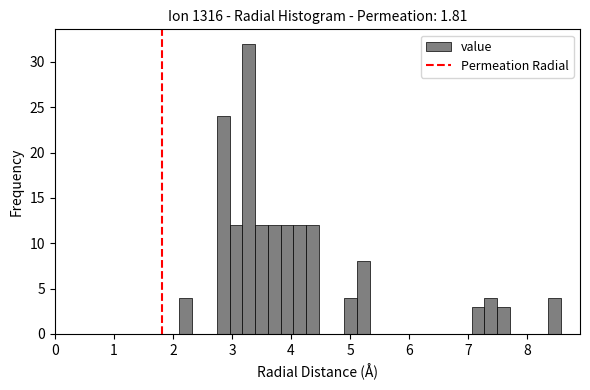

Read against the x-axis, roughly where is the centre of the tallest bar?

3.3